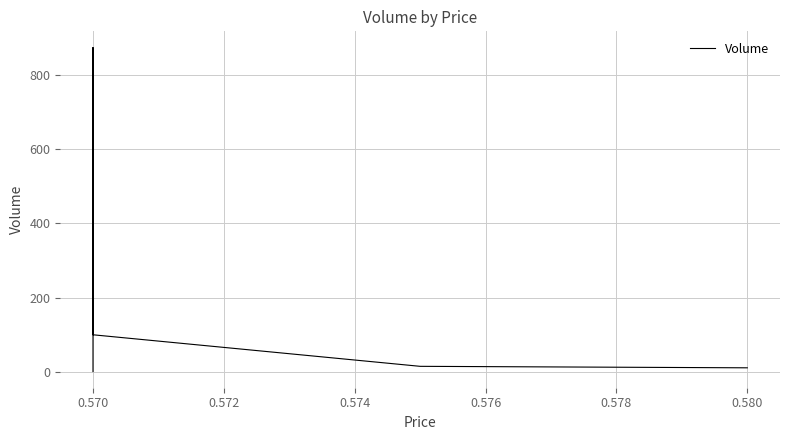

What is the sum of all values?

1001